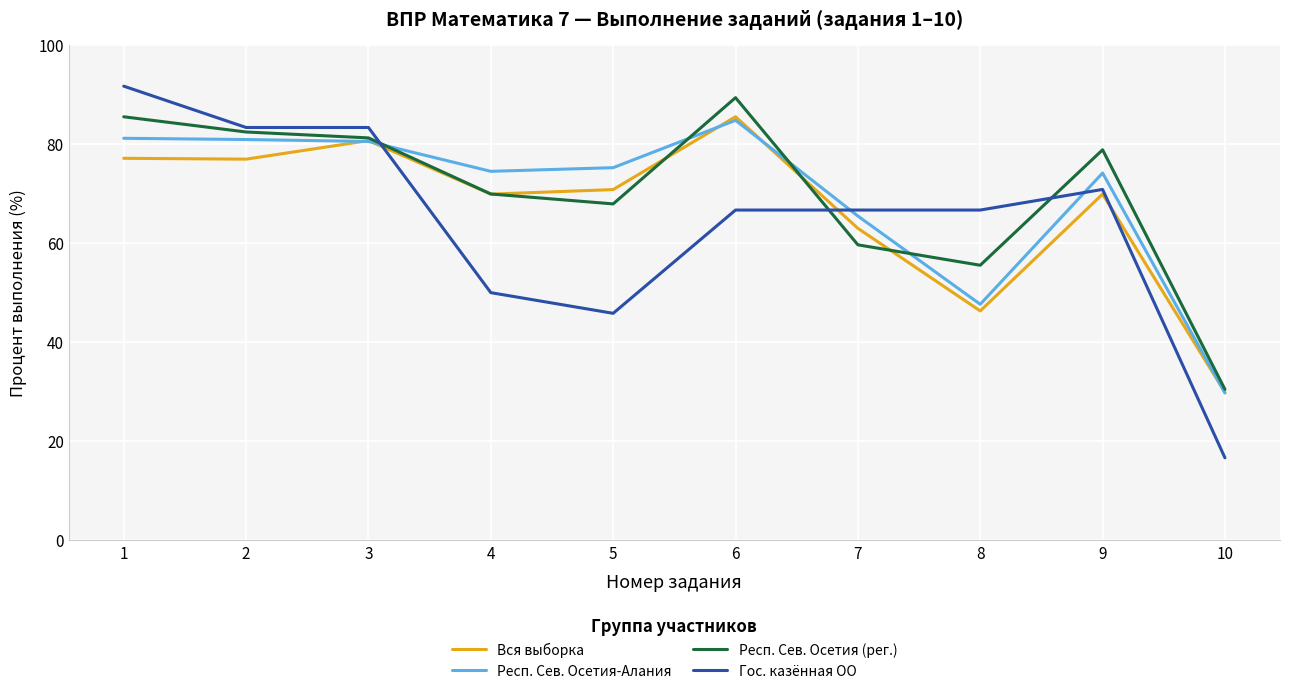

After their last crossing, which series has the higher values: Респ. Сев. Осетия-Алания or Вся выборка?

Вся выборка